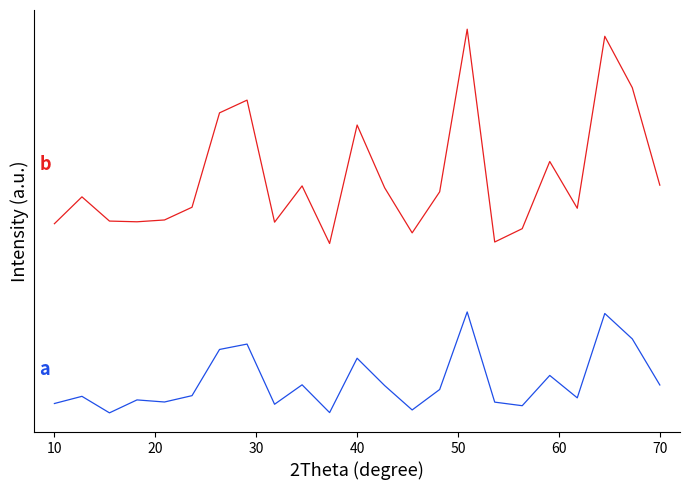

Is this an area chart (filled region under the line)?

No